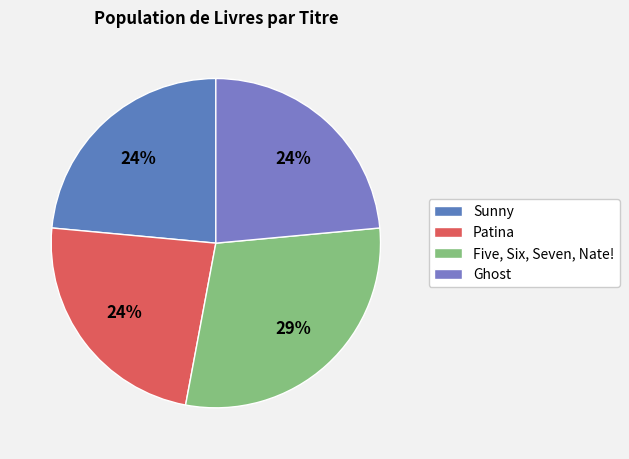

How many segments does this pie chart have?

4